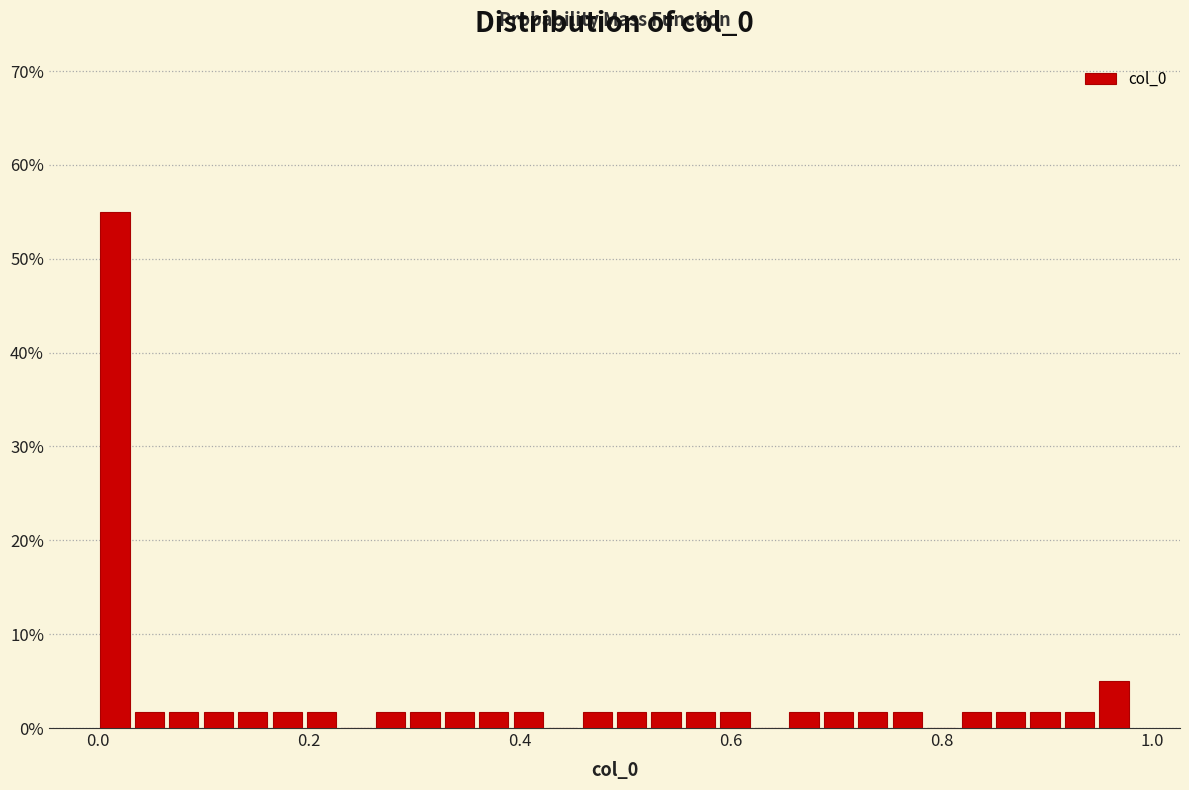

Around what value on the x-axis is the tallest bar? Give the approximate position of its centre, as read against the axis.

0.02